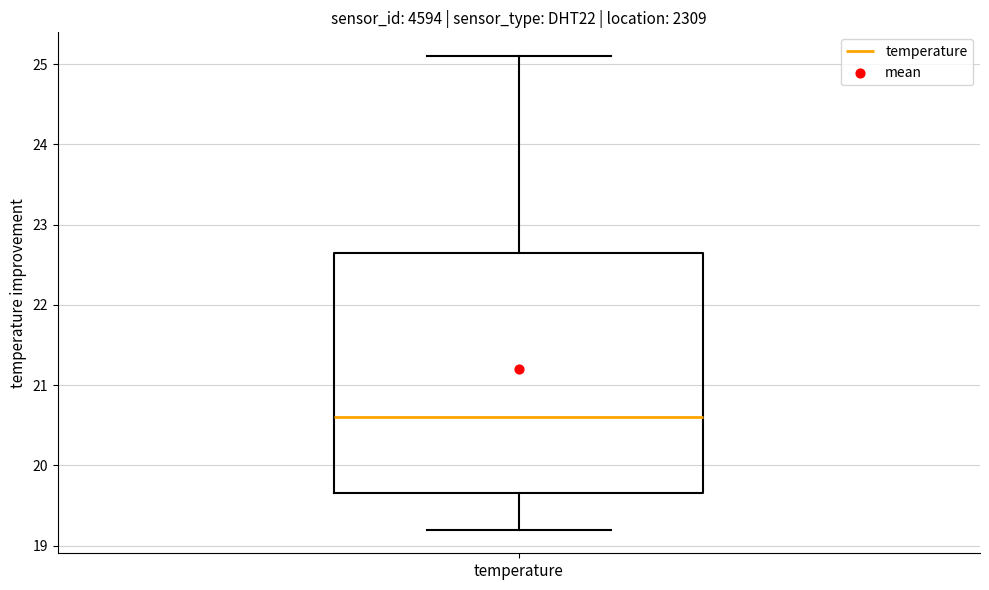

Transcribe this box plot: give where the median line is, the range the box spans, and where the two whiskers end, as read against the y-axis. The values are not printed on the chart, so give them approximately, as read against the axis.

median 20.6, box 19.7 to 22.7, whiskers 19.2 to 25.1